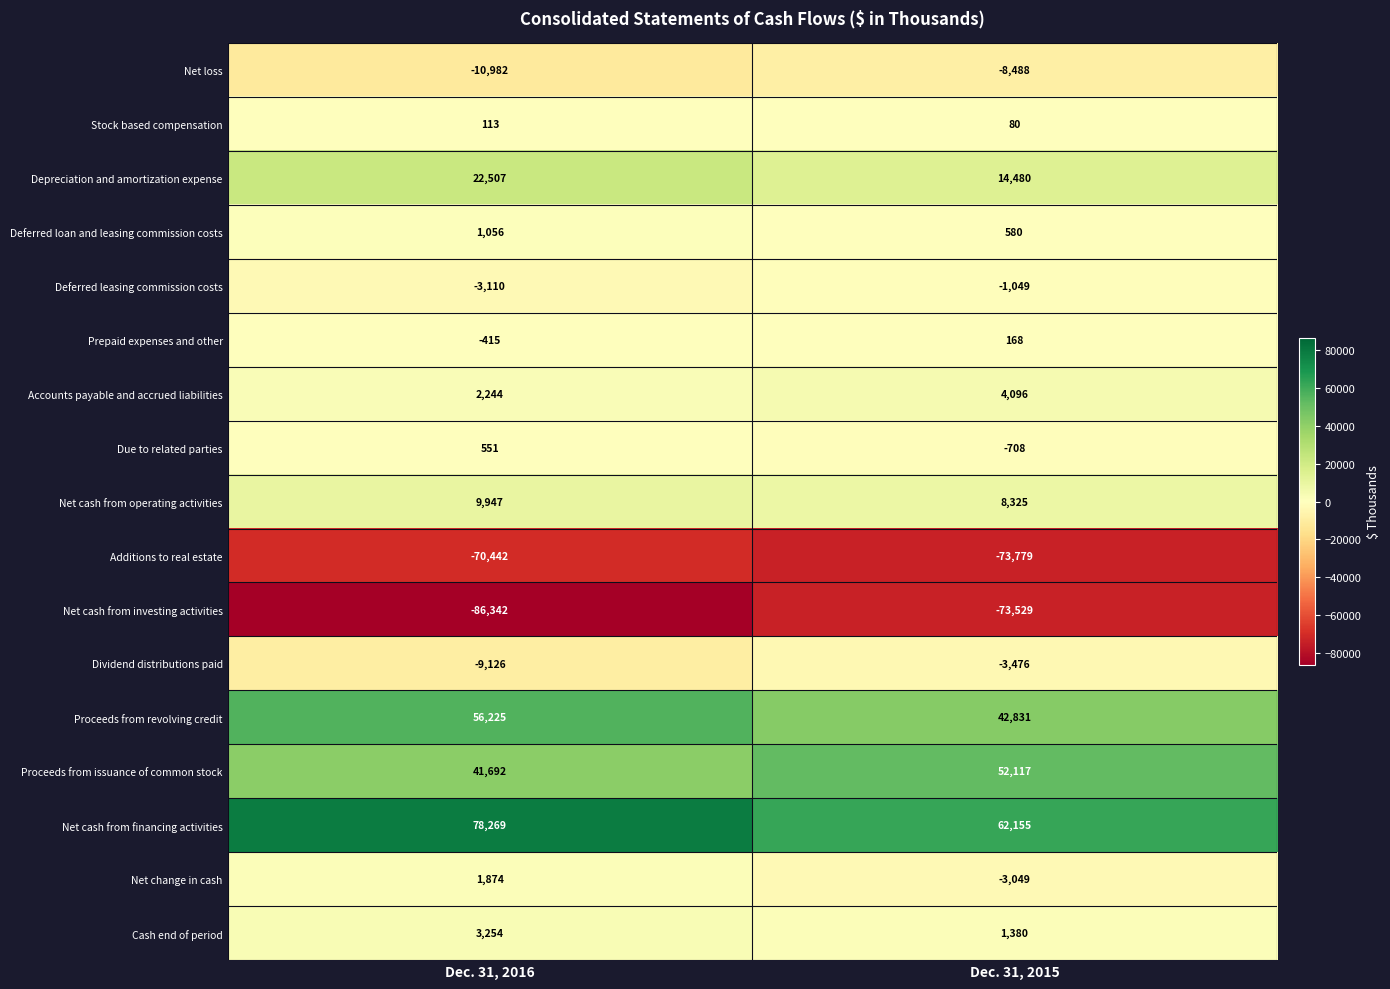

What is the greatest value displayed?

78269